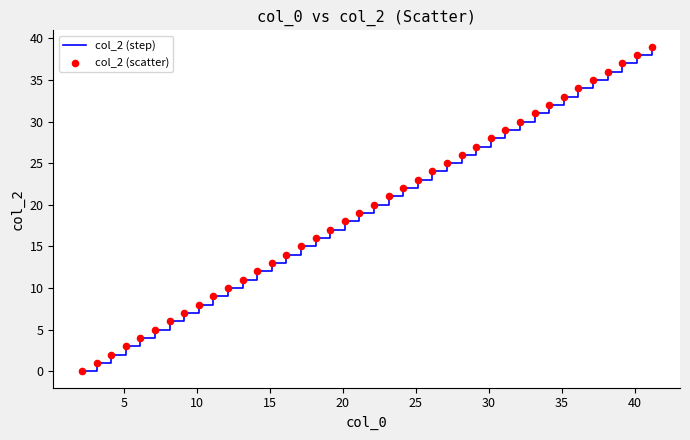

What is the maximum value shown in the chart?

39